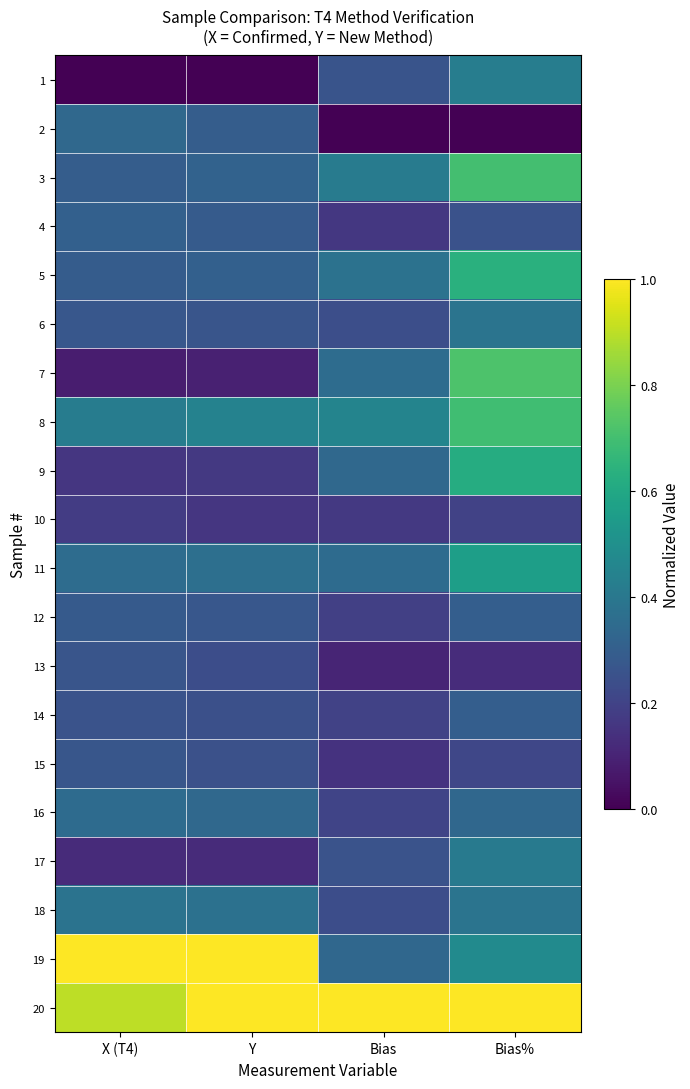

Reading left to right, transcribe all the data shown in this chart.

1: X (T4)=0.0	Y=0.0	Bias=0.3	Bias%=0.4
2: X (T4)=0.3	Y=0.3	Bias=0.0	Bias%=0.0
3: X (T4)=0.3	Y=0.3	Bias=0.4	Bias%=0.7
4: X (T4)=0.3	Y=0.3	Bias=0.2	Bias%=0.3
5: X (T4)=0.3	Y=0.3	Bias=0.4	Bias%=0.6
6: X (T4)=0.3	Y=0.3	Bias=0.2	Bias%=0.4
7: X (T4)=0.1	Y=0.1	Bias=0.4	Bias%=0.7
8: X (T4)=0.4	Y=0.4	Bias=0.5	Bias%=0.7
9: X (T4)=0.2	Y=0.2	Bias=0.3	Bias%=0.6
10: X (T4)=0.2	Y=0.2	Bias=0.2	Bias%=0.2
11: X (T4)=0.4	Y=0.4	Bias=0.3	Bias%=0.6
12: X (T4)=0.3	Y=0.3	Bias=0.2	Bias%=0.3
13: X (T4)=0.3	Y=0.2	Bias=0.1	Bias%=0.1
14: X (T4)=0.3	Y=0.2	Bias=0.2	Bias%=0.3
15: X (T4)=0.3	Y=0.2	Bias=0.1	Bias%=0.2
16: X (T4)=0.3	Y=0.3	Bias=0.2	Bias%=0.3
17: X (T4)=0.1	Y=0.1	Bias=0.3	Bias%=0.4
18: X (T4)=0.4	Y=0.4	Bias=0.2	Bias%=0.4
19: X (T4)=1.0	Y=1.0	Bias=0.3	Bias%=0.5
20: X (T4)=0.9	Y=1.0	Bias=1.0	Bias%=1.0